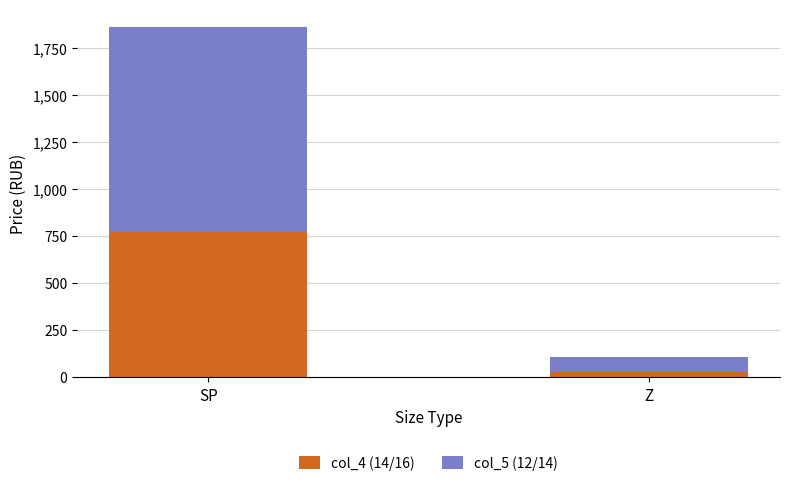

Rank the categories by col_4 (14/16) value from highest to lowest.

SP, Z